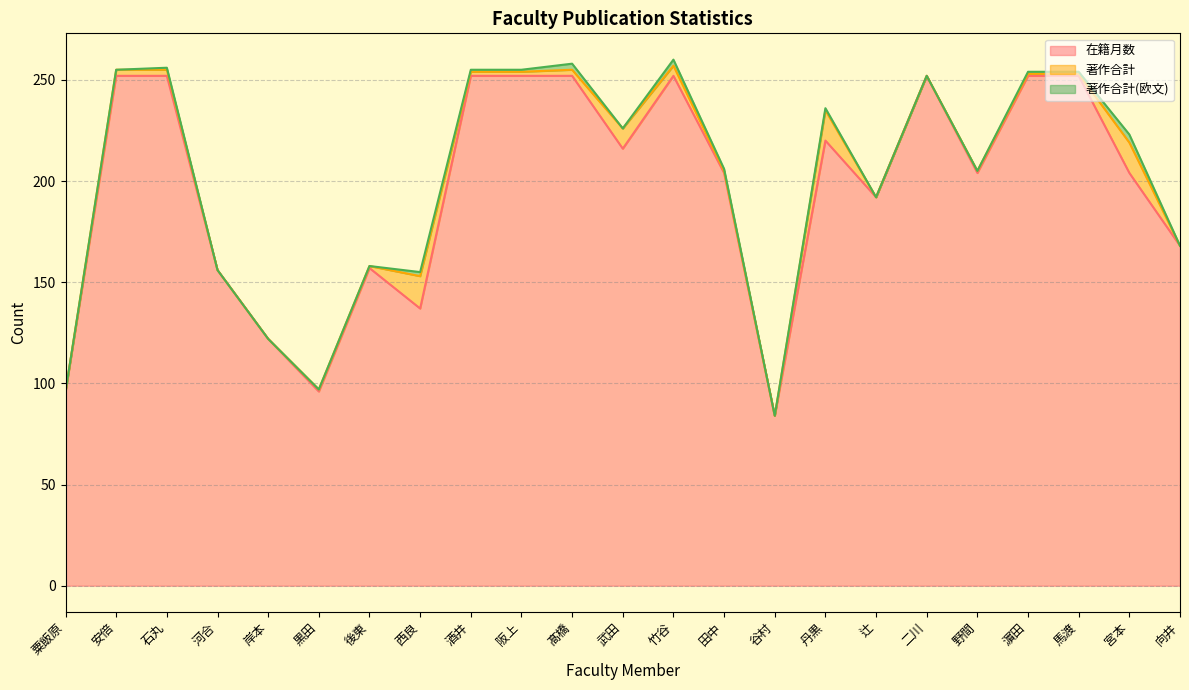

What is the difference between the highest and lowest values at 酒井?

251